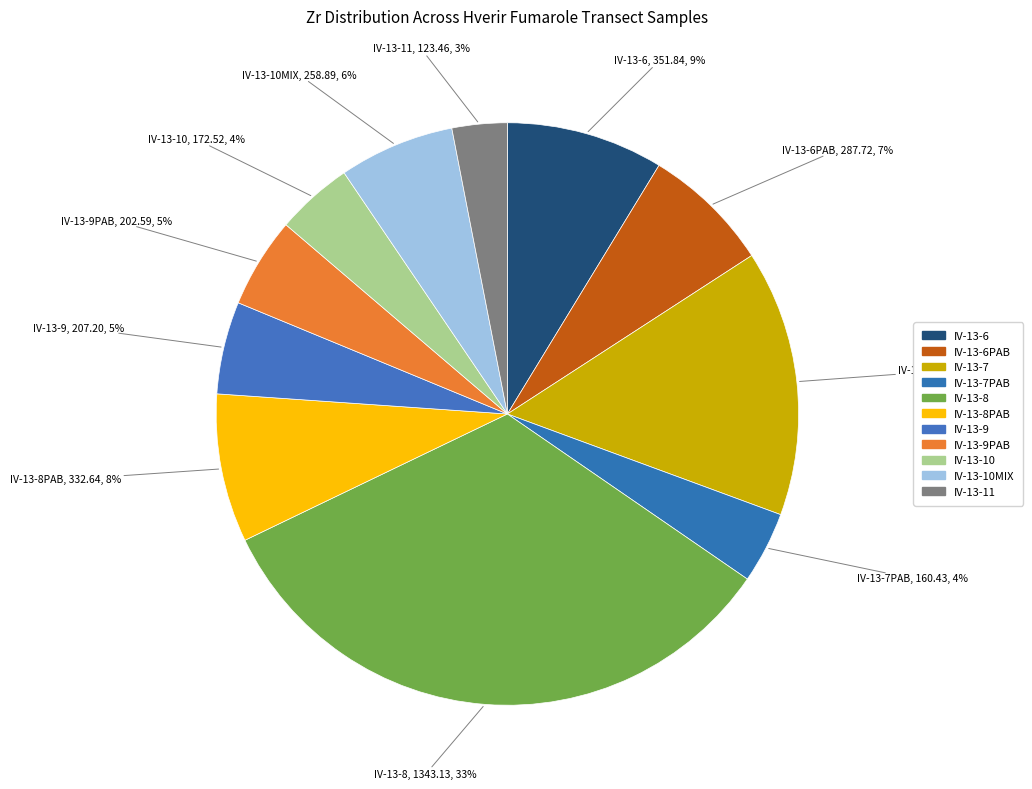

The IV-13-7PAB slice represents 4% of the pie. True or false?

True